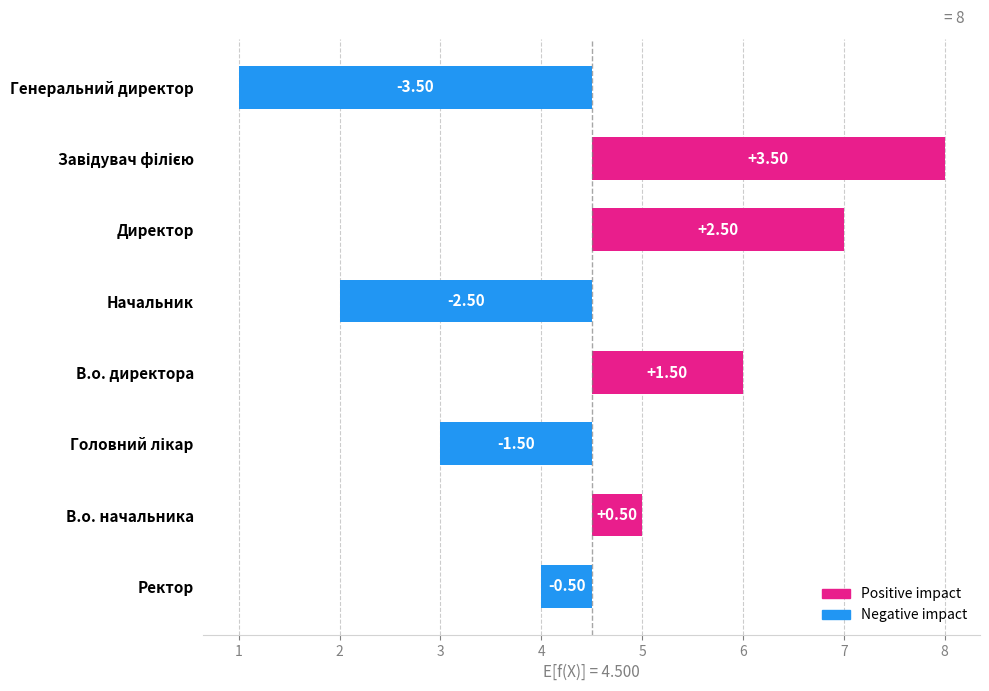

What is the value of the 3rd bar from the left?

2.5